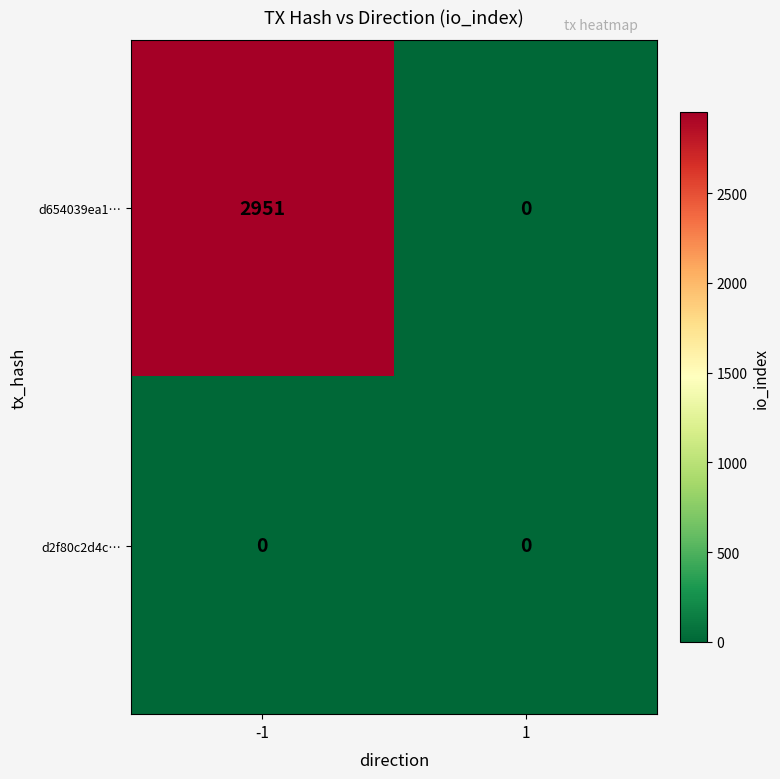

Reading left to right, list all the values displayed in this chart.

d654039ea1…: 2951	0
d2f80c2d4c…: 0	0